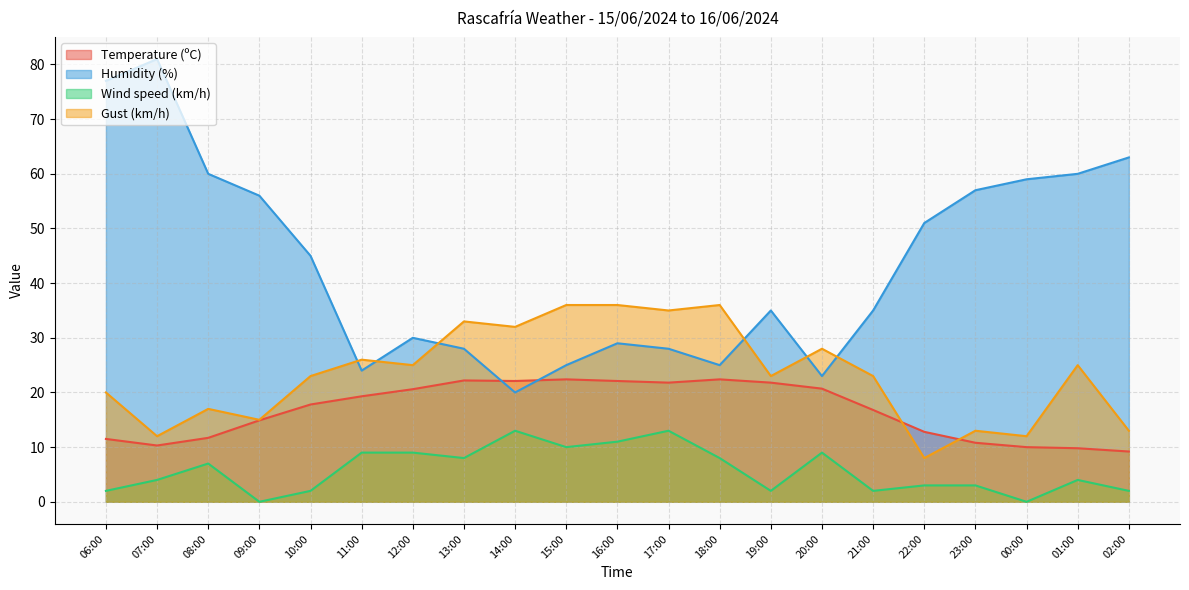

The Wind speed (km/h) series shows 2.0 at 02:00. True or false?

True